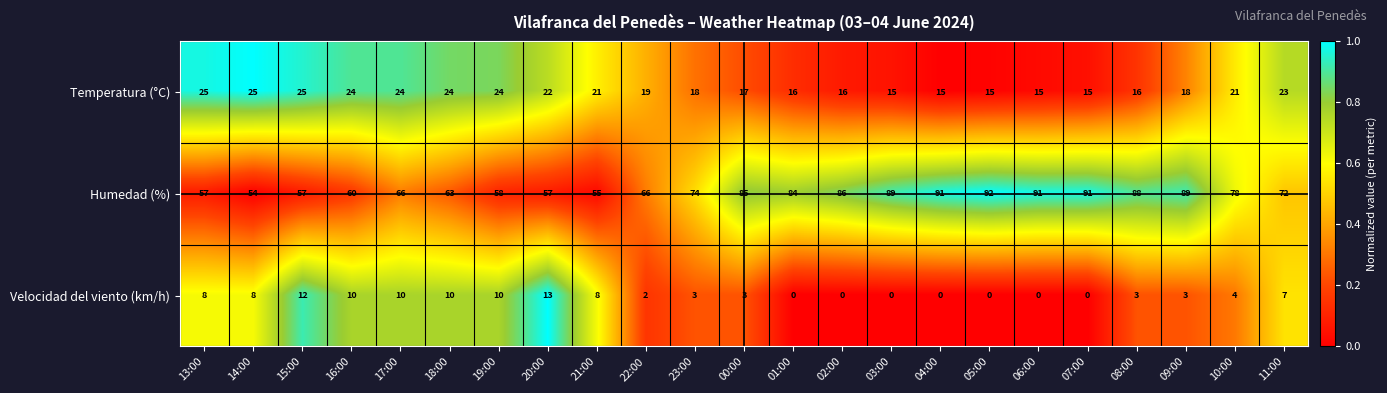

Read the Humedad (%) value at 10:00.

78